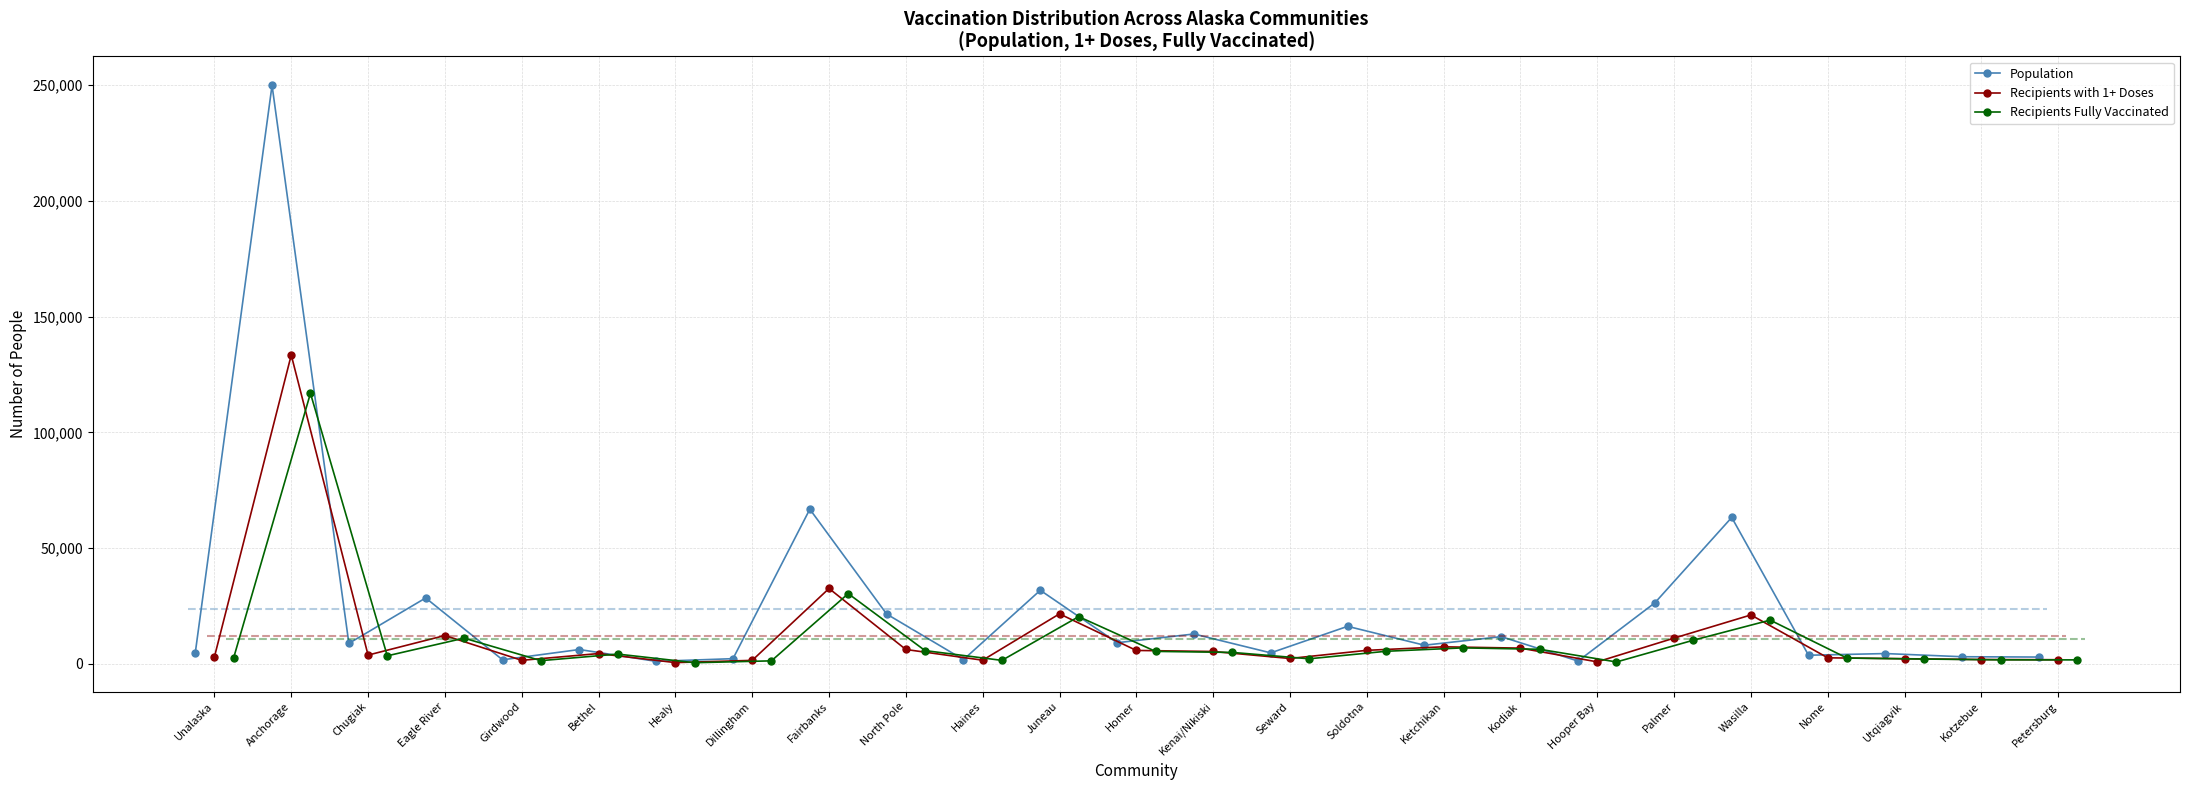

At how many categories does at least one series exceed 48460?

3